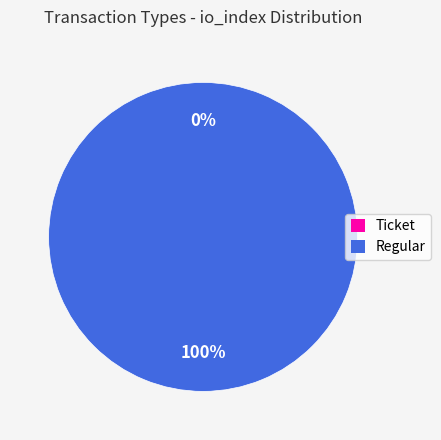

To the nearest percent, what is the combined percentage of Regular and Ticket?

100%